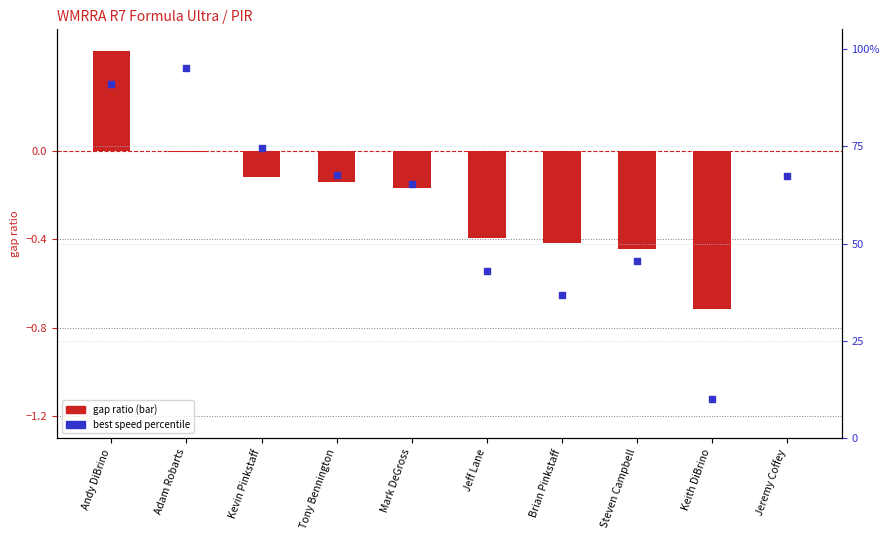

Which has a higher value, Jeremy Coffey or Andy DiBrino?

Andy DiBrino